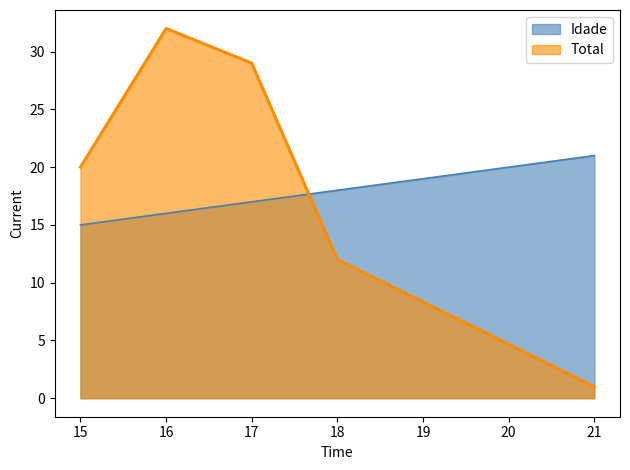

True or false: Total and Idade cross at least once.

True